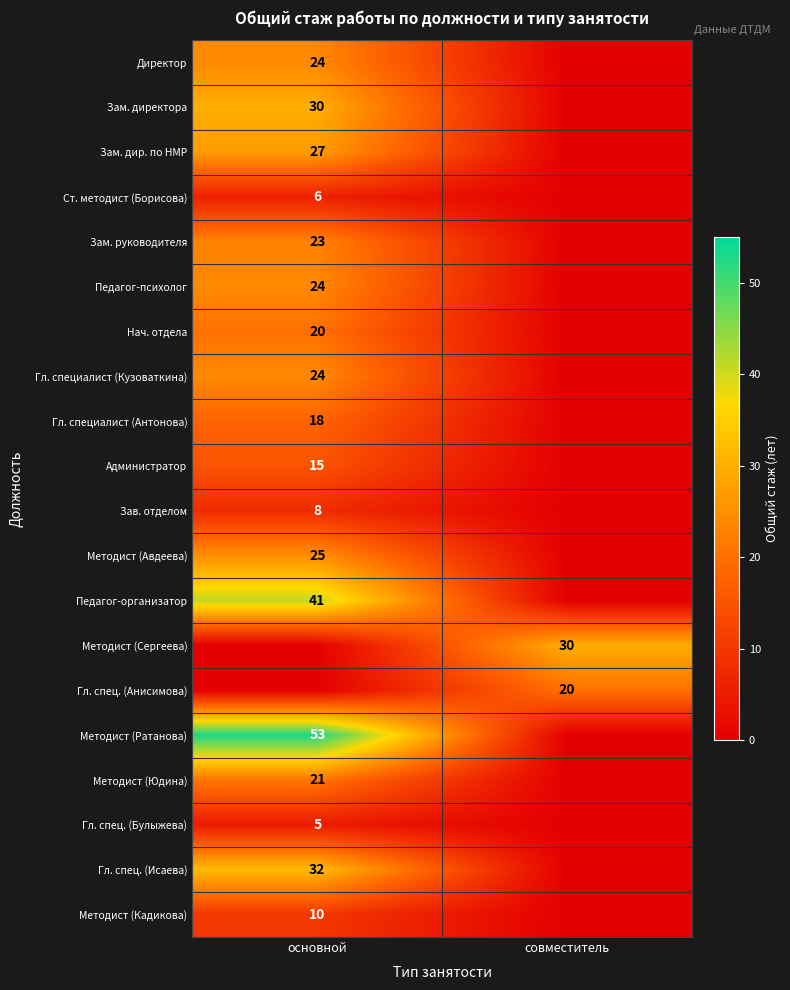

The value of Гл. спец. (Булыжева) at основной is 5. True or false?

True